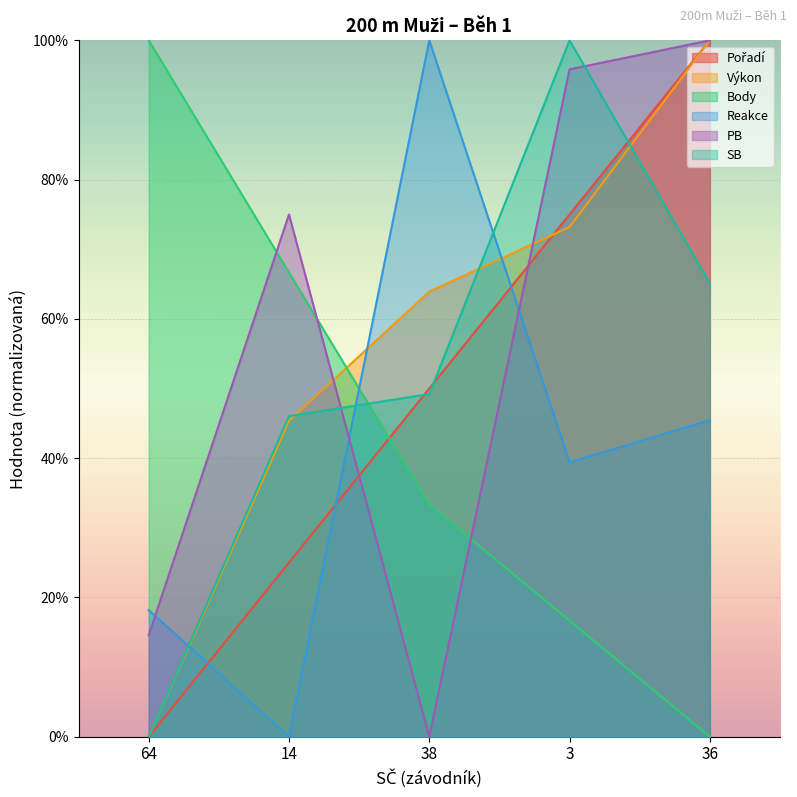

At how many categories does at least one series exceed 0?

5